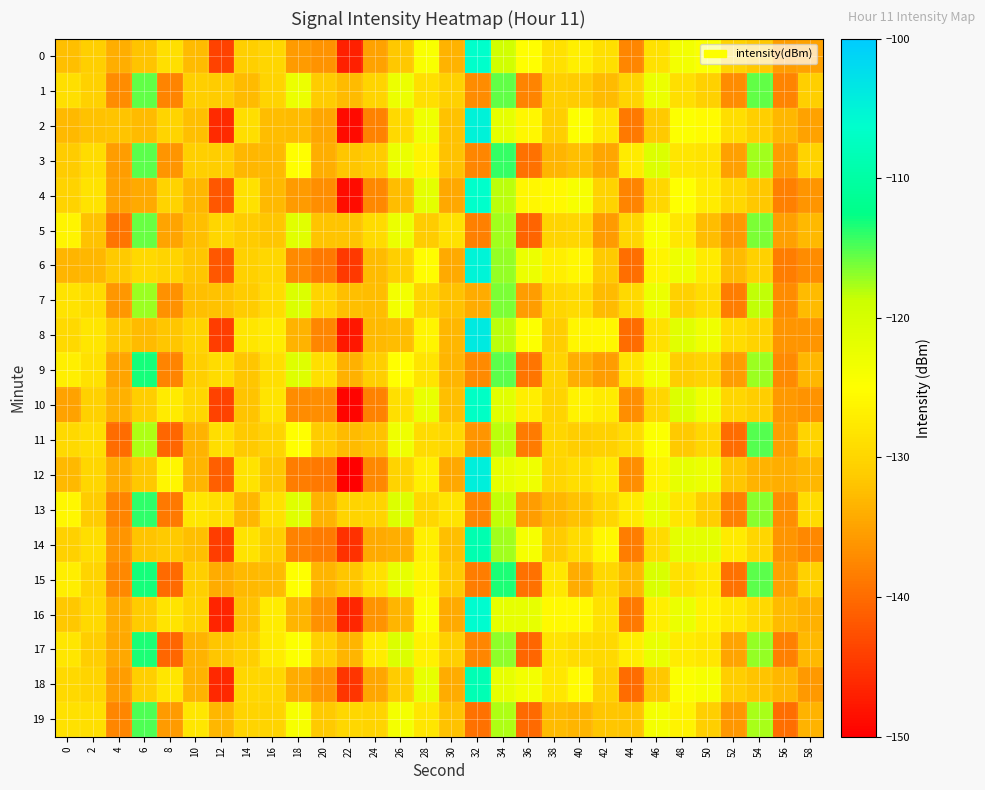

At which category is the sum across all series the highest?

34